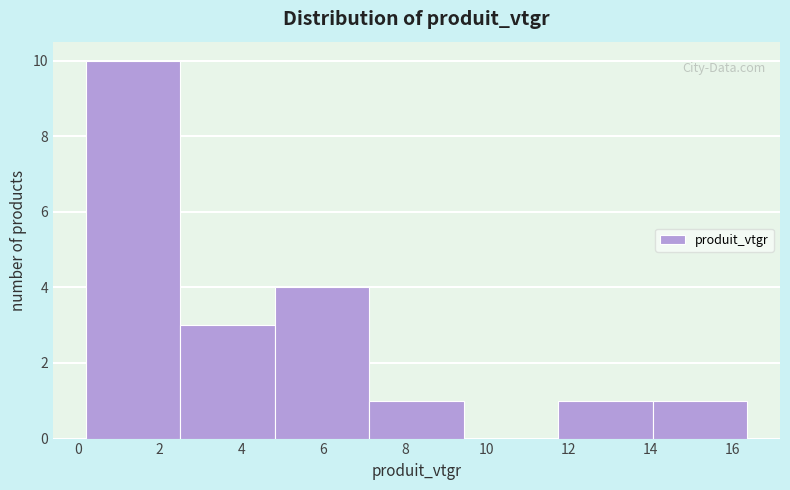

Reading left to right, list every bar in this chart as the range it spans on the x-axis followed by its height. Neither the bar edges nor the heights are printed on the chart, so give them approximately, as read against the axes.

0.2 to 2.6: 10
2.6 to 4.8: 3
4.8 to 7.2: 4
7.2 to 9.4: 1
9.4 to 11.8: 0
11.8 to 14.0: 1
14.0 to 16.4: 1